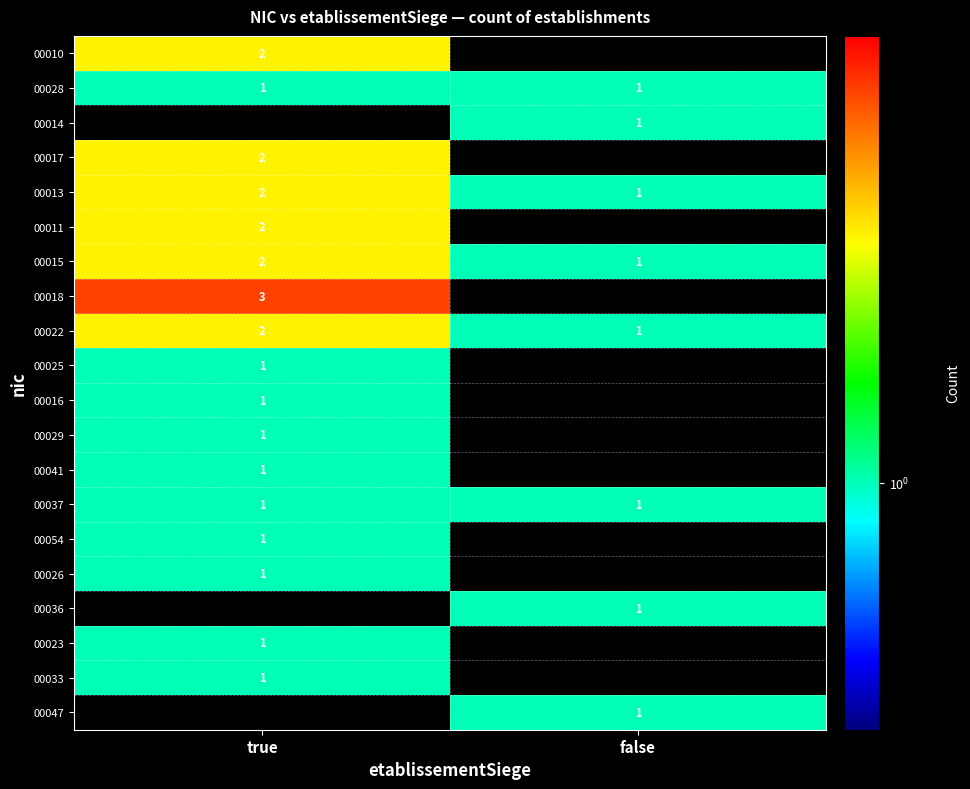

True or false: 00037 has a value of 2 at true.

False